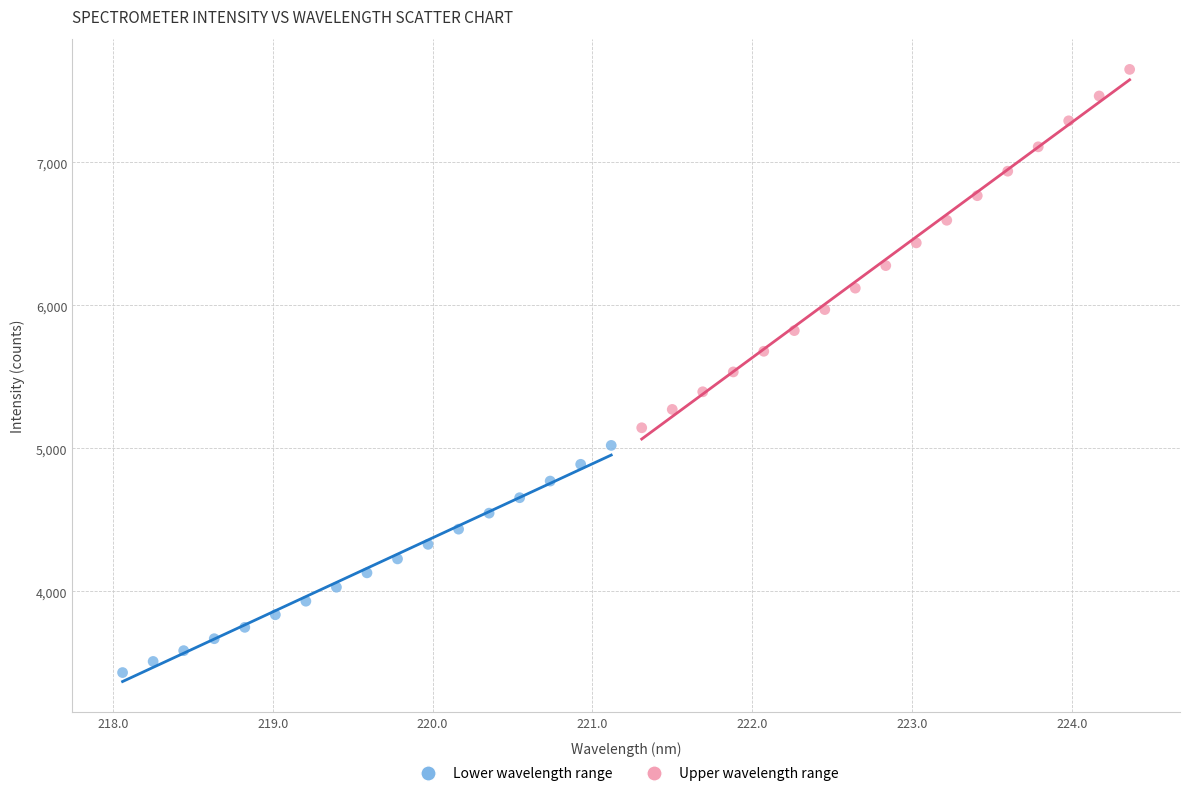

Which series has the widest spread of Y values?

Upper wavelength range